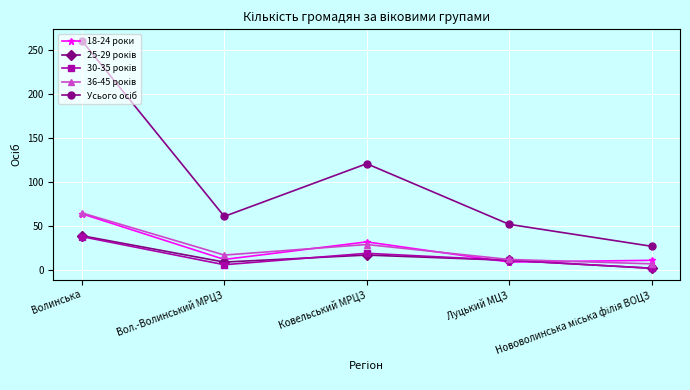

What is the sum of all 18-24 роки values?

128